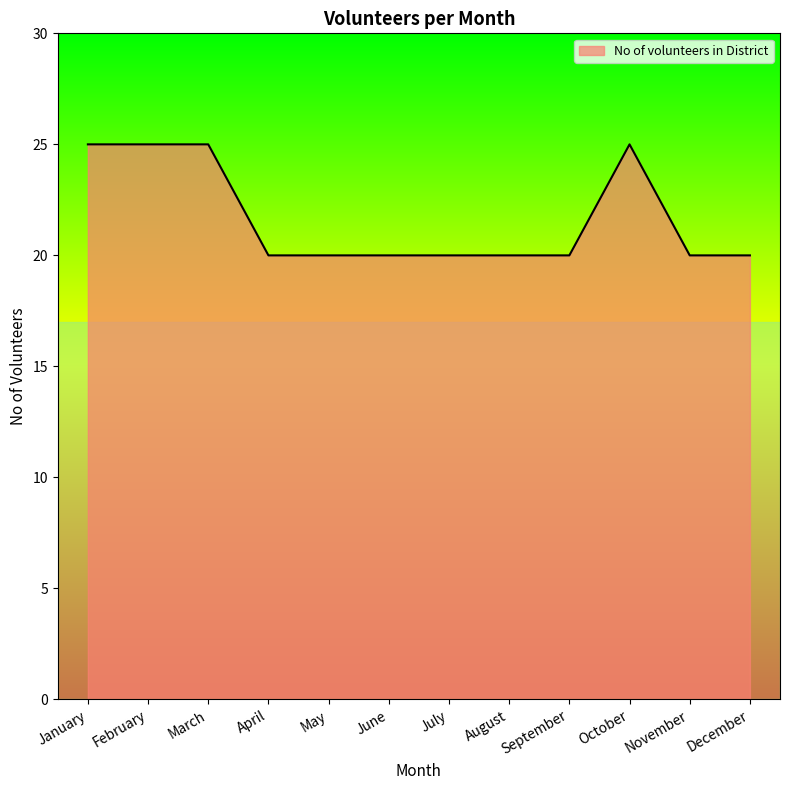

What is the minimum value shown in the chart?

20